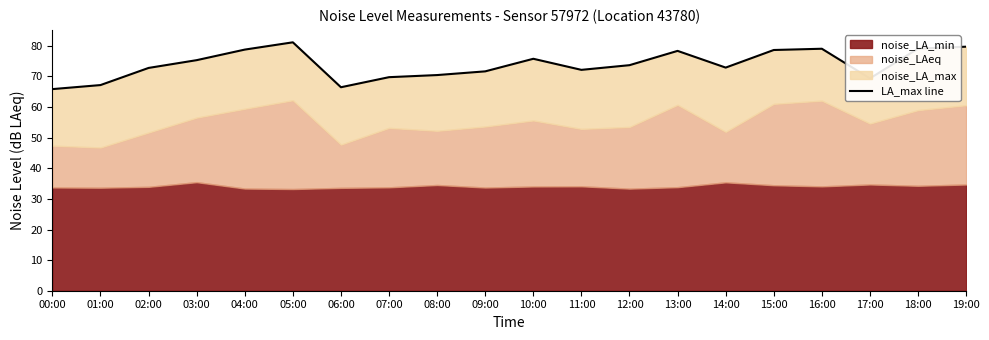

What is the sum of all values?

1478.5